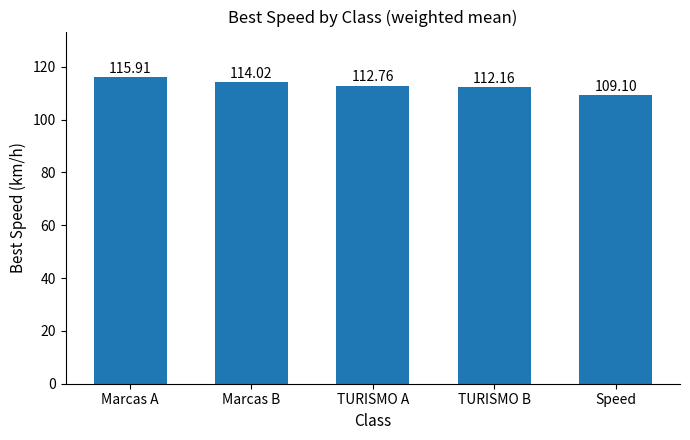

What is the change in value from Marcas B to Speed?

-4.9